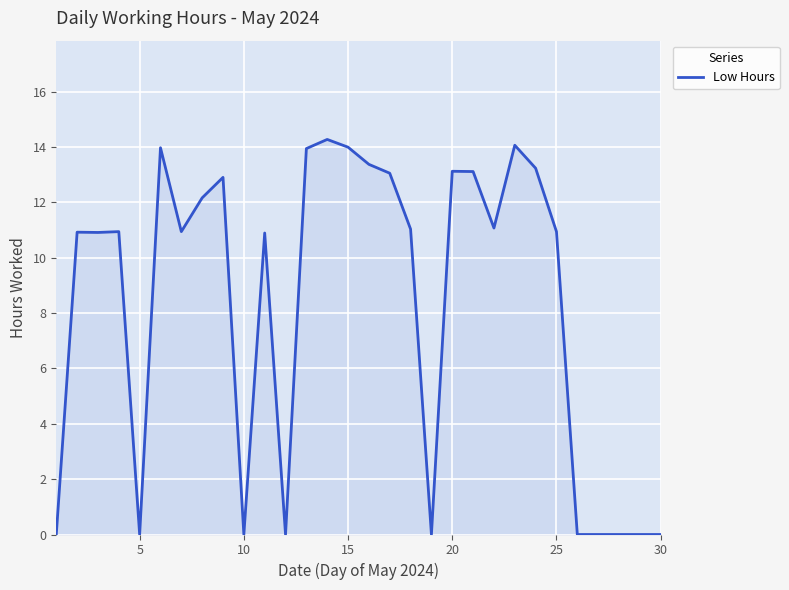

What is the maximum value shown in the chart?

14.3